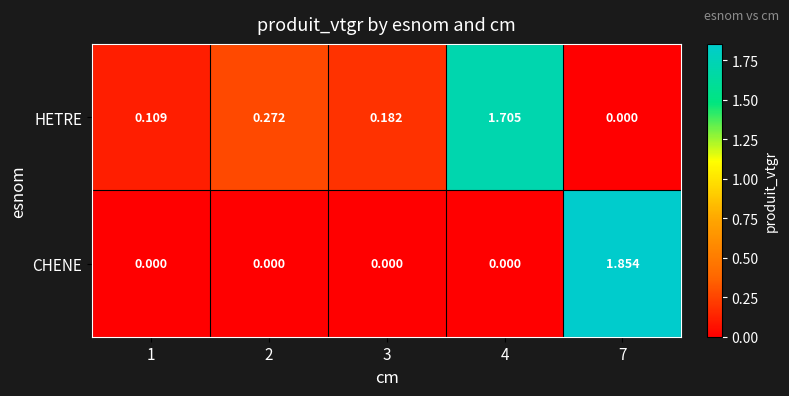

Which series changed the most between 2 and 4?

HETRE